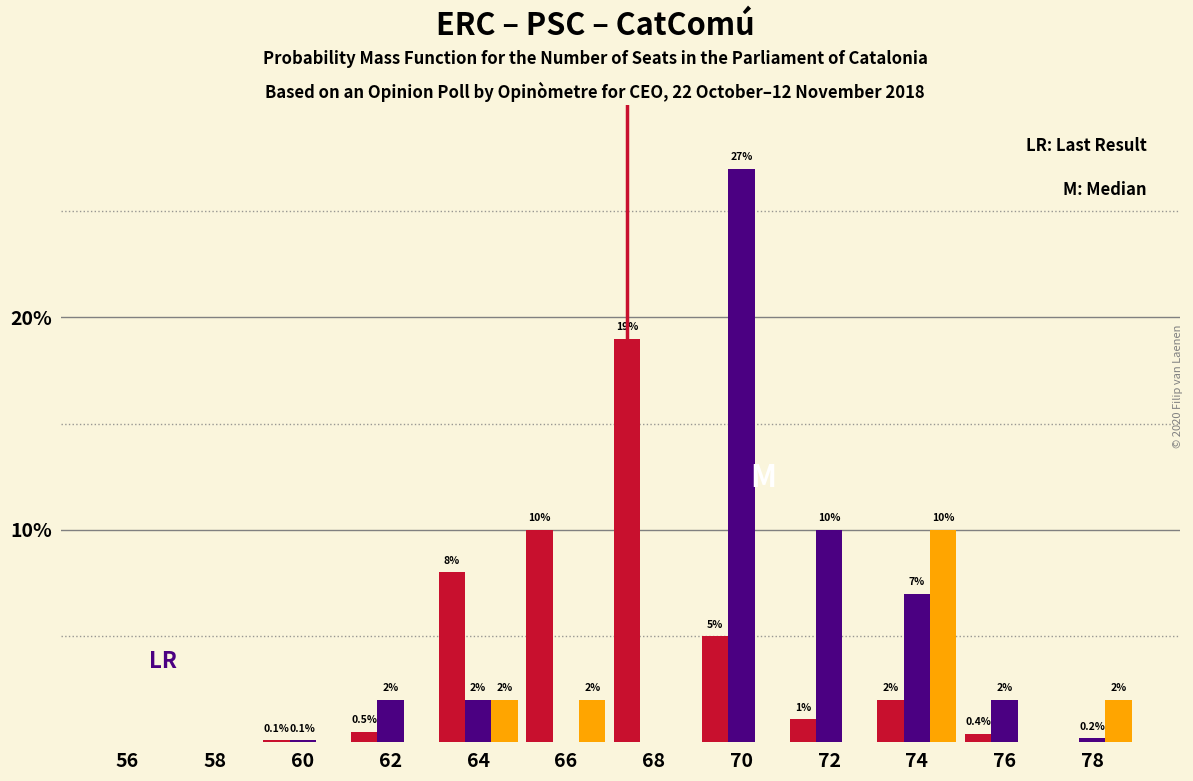

What is the total value across all series at 66?

12.0